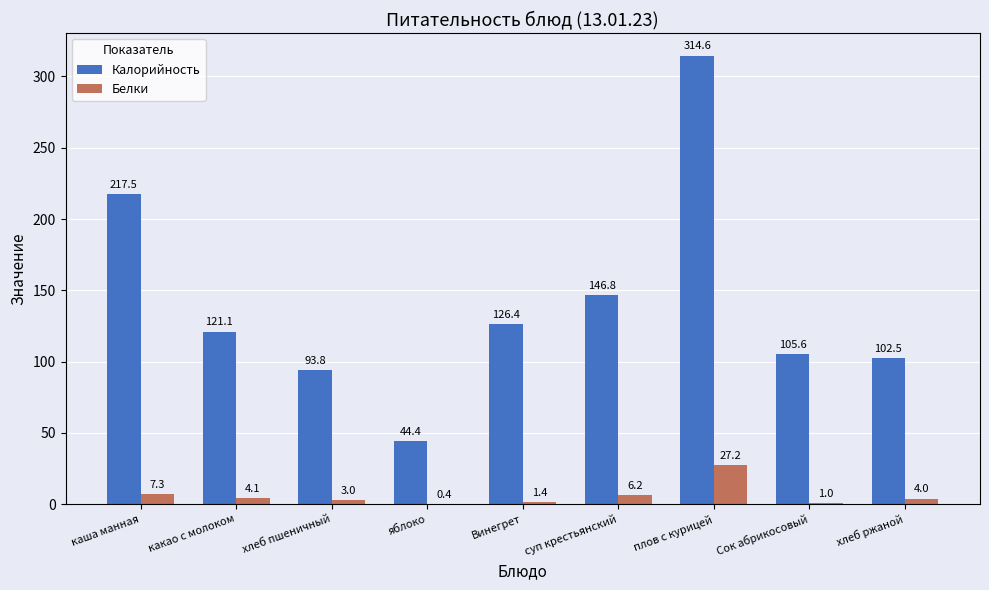

What is the sum of the Белки values at хлеб ржаной and яблоко?

4.4